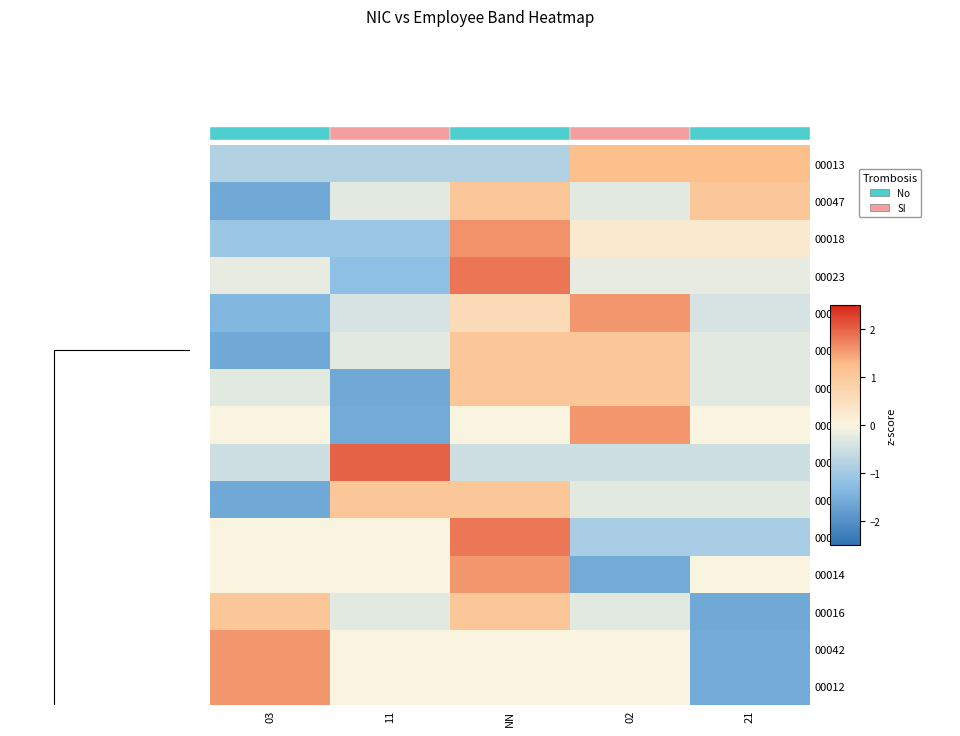

True or false: 00012 has a value of 1.6 at NN.

False